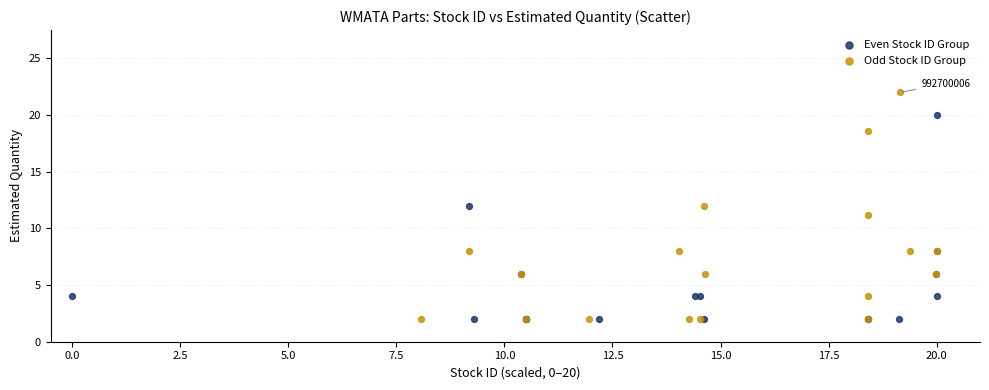

Which series contains the highest Y value?

Odd Stock ID Group